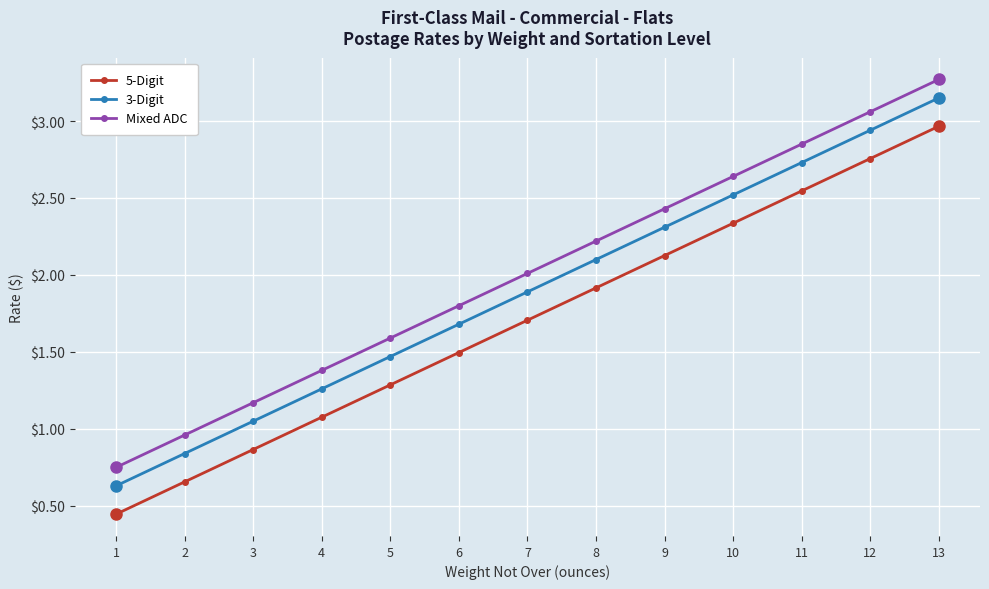

True or false: Mixed ADC and 5-Digit cross at least once.

False